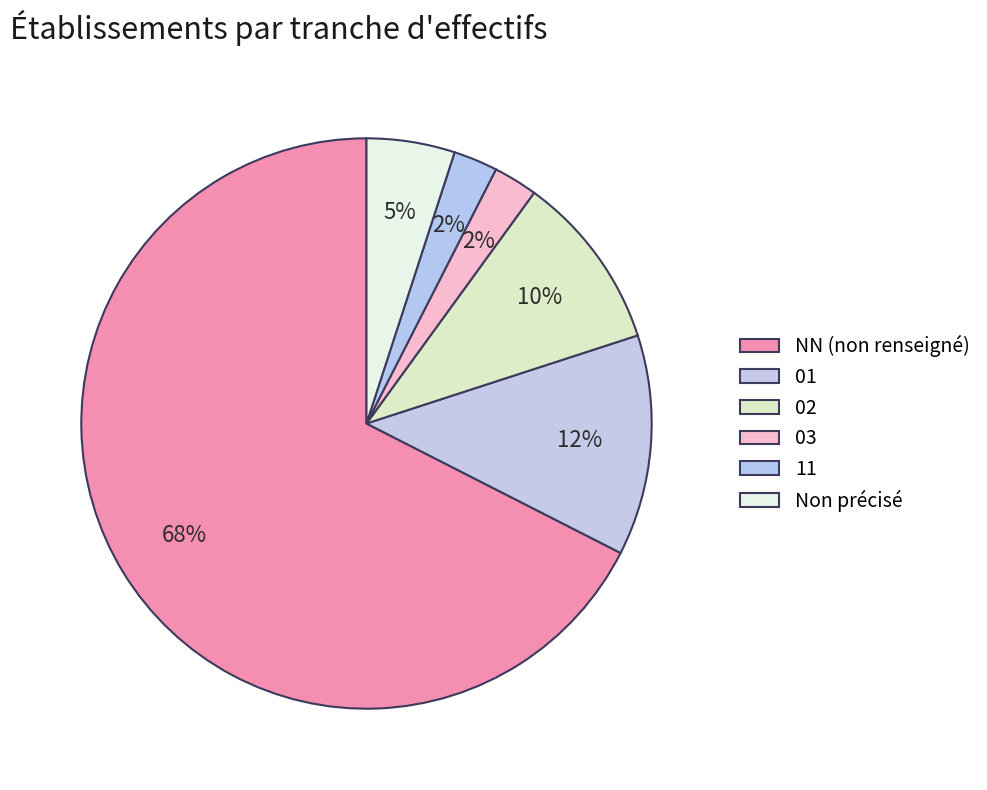

Which category has the smallest portion of the pie?

11